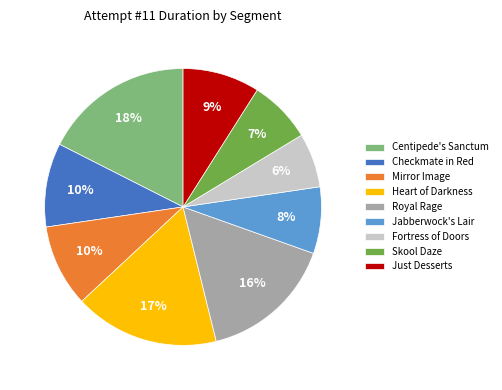

What is the ratio of the value at Mirror Image to the value at Heart of Darkness?

0.6